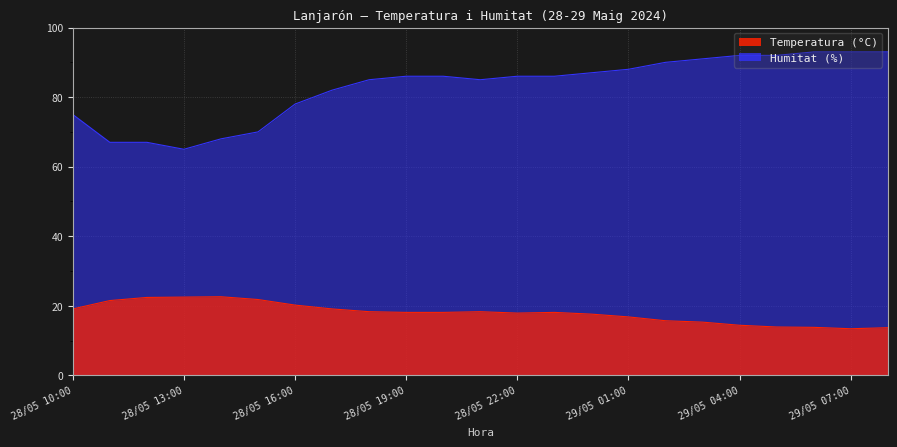

True or false: Humitat (%) and Temperatura (°C) cross at least once.

False